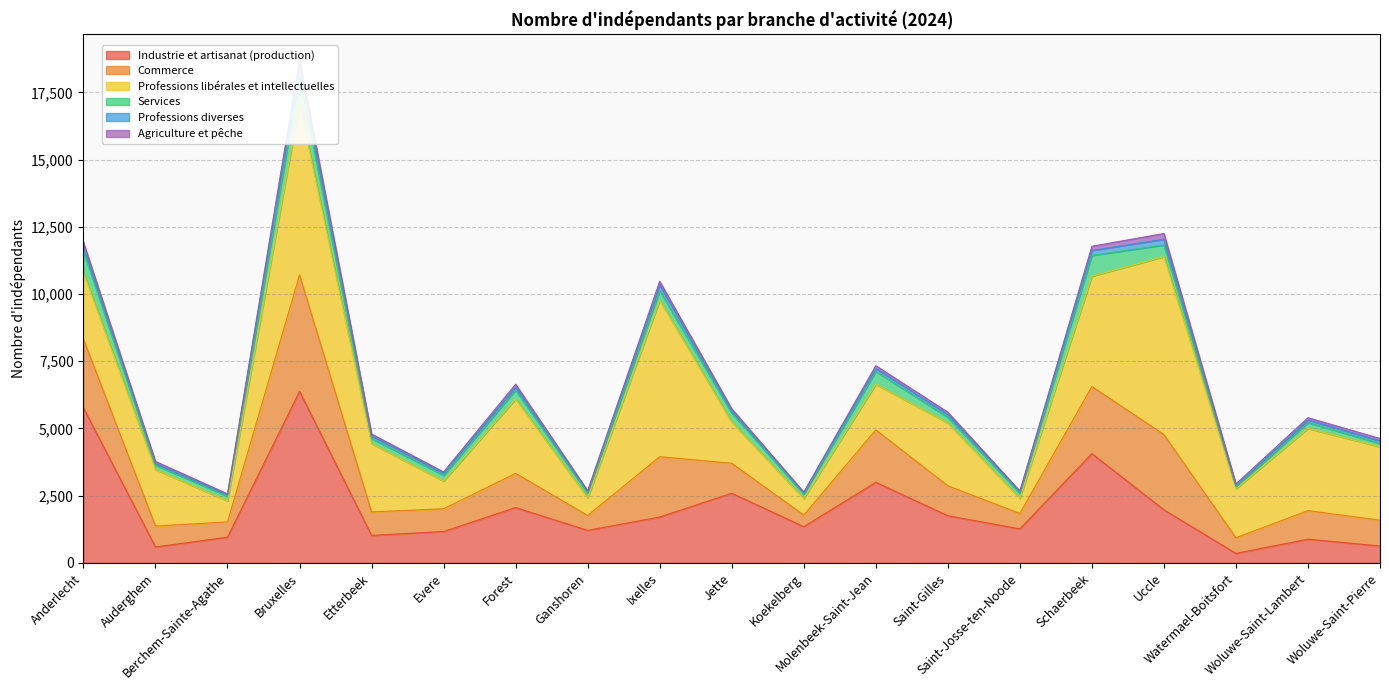

Which category has the lowest value in the Professions diverses series?

Berchem-Sainte-Agathe